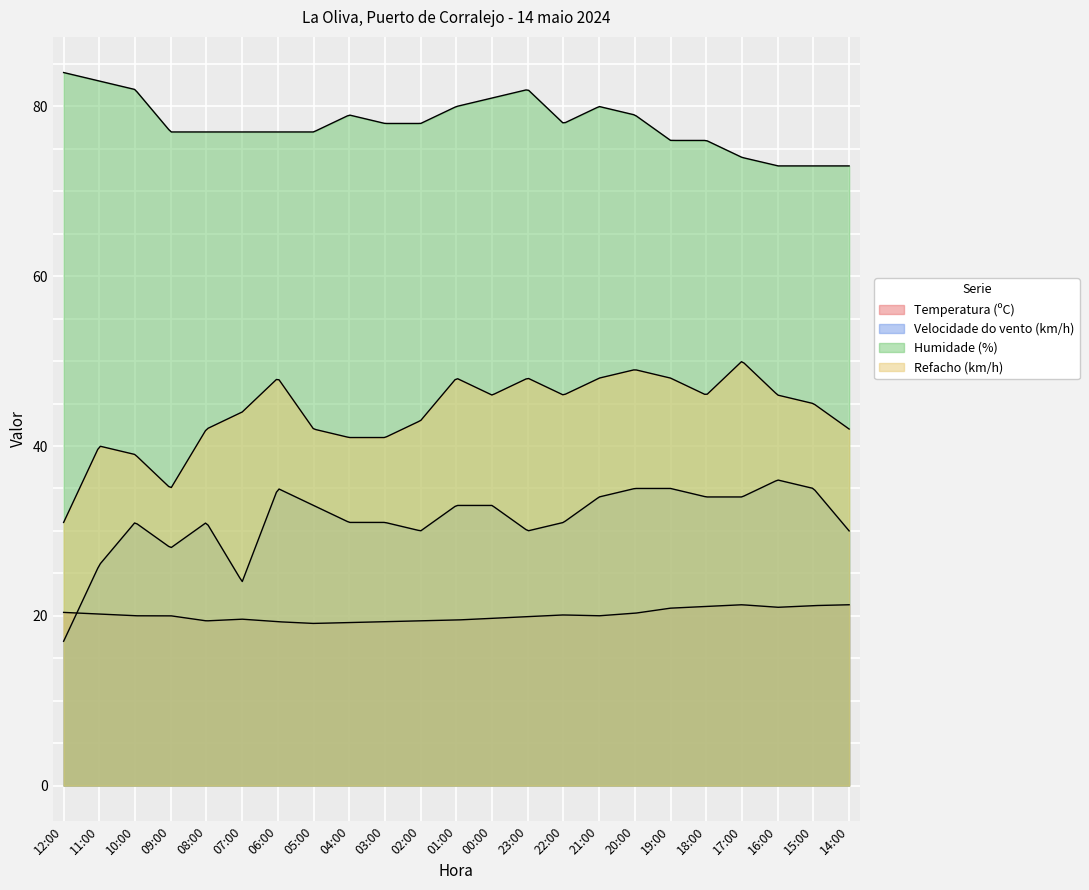

Reading right to left, list all the values displayed in this chart.

Temperatura (ºC): 14:00=21.3	15:00=21.2	16:00=21.0	17:00=21.3	18:00=21.1	19:00=20.9	20:00=20.3	21:00=20.0	22:00=20.1	23:00=19.9	00:00=19.7	01:00=19.5	02:00=19.4	03:00=19.3	04:00=19.2	05:00=19.1	06:00=19.3	07:00=19.6	08:00=19.4	09:00=20.0	10:00=20.0	11:00=20.2	12:00=20.4
Velocidade do vento (km/h): 14:00=30.0	15:00=35.0	16:00=36.0	17:00=34.0	18:00=34.0	19:00=35.0	20:00=35.0	21:00=34.0	22:00=31.0	23:00=30.0	00:00=33.0	01:00=33.0	02:00=30.0	03:00=31.0	04:00=31.0	05:00=33.0	06:00=35.0	07:00=24.0	08:00=31.0	09:00=28.0	10:00=31.0	11:00=26.0	12:00=17.0
Humidade (%): 14:00=73.0	15:00=73.0	16:00=73.0	17:00=74.0	18:00=76.0	19:00=76.0	20:00=79.0	21:00=80.0	22:00=78.0	23:00=82.0	00:00=81.0	01:00=80.0	02:00=78.0	03:00=78.0	04:00=79.0	05:00=77.0	06:00=77.0	07:00=77.0	08:00=77.0	09:00=77.0	10:00=82.0	11:00=83.0	12:00=84.0
Refacho (km/h): 14:00=42.0	15:00=45.0	16:00=46.0	17:00=50.0	18:00=46.0	19:00=48.0	20:00=49.0	21:00=48.0	22:00=46.0	23:00=48.0	00:00=46.0	01:00=48.0	02:00=43.0	03:00=41.0	04:00=41.0	05:00=42.0	06:00=48.0	07:00=44.0	08:00=42.0	09:00=35.0	10:00=39.0	11:00=40.0	12:00=31.0